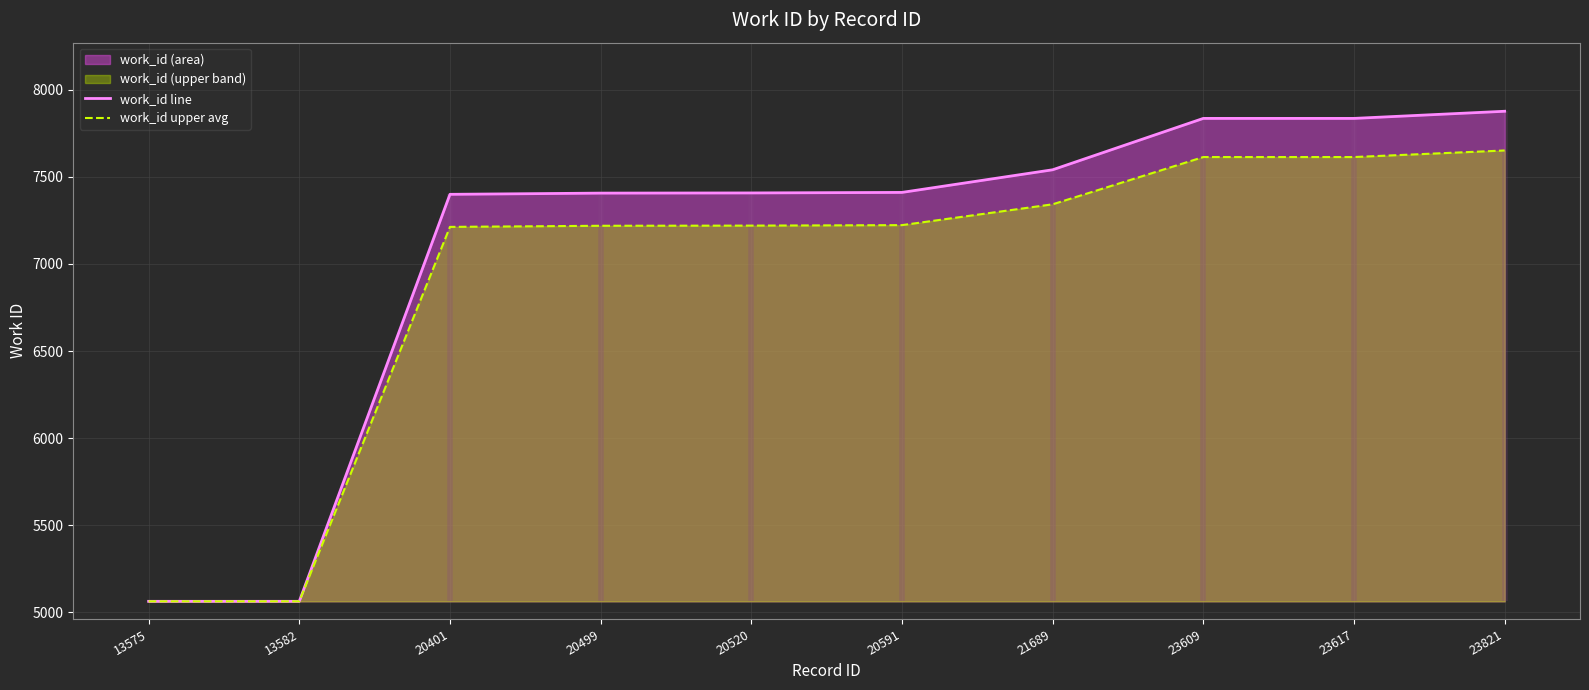

True or false: work_id line and work_id upper avg cross at least once.

False